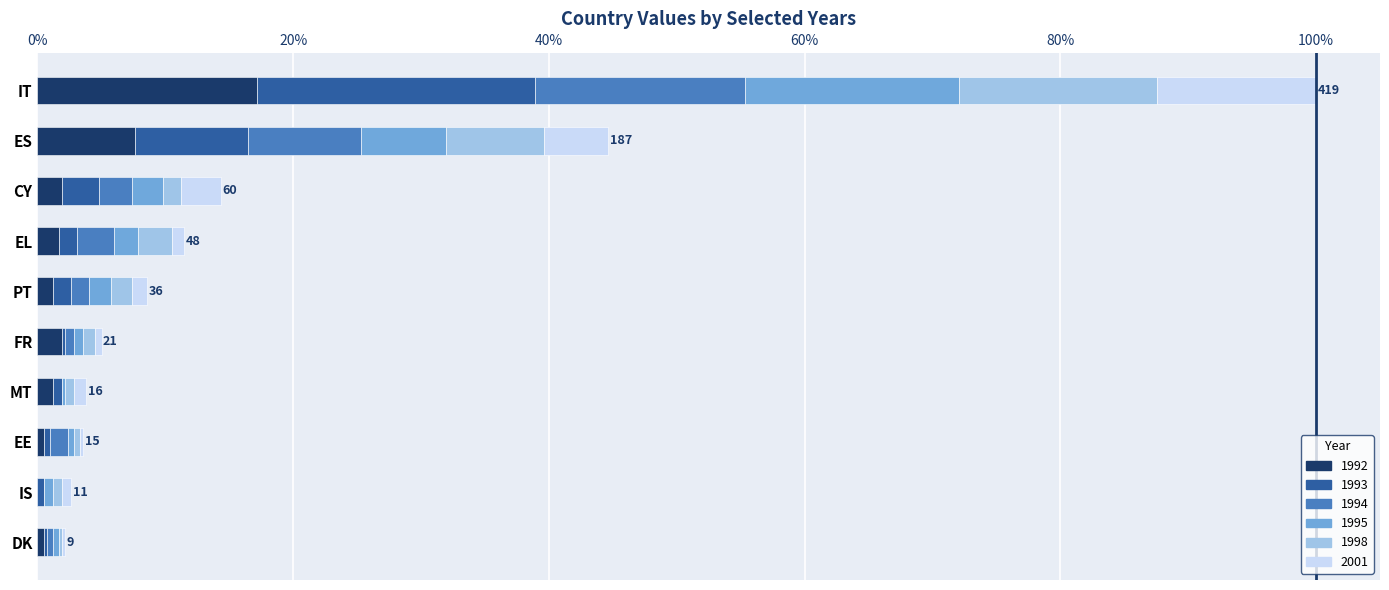

What is the difference between the maximum and minimum values in the 2001 series?

52